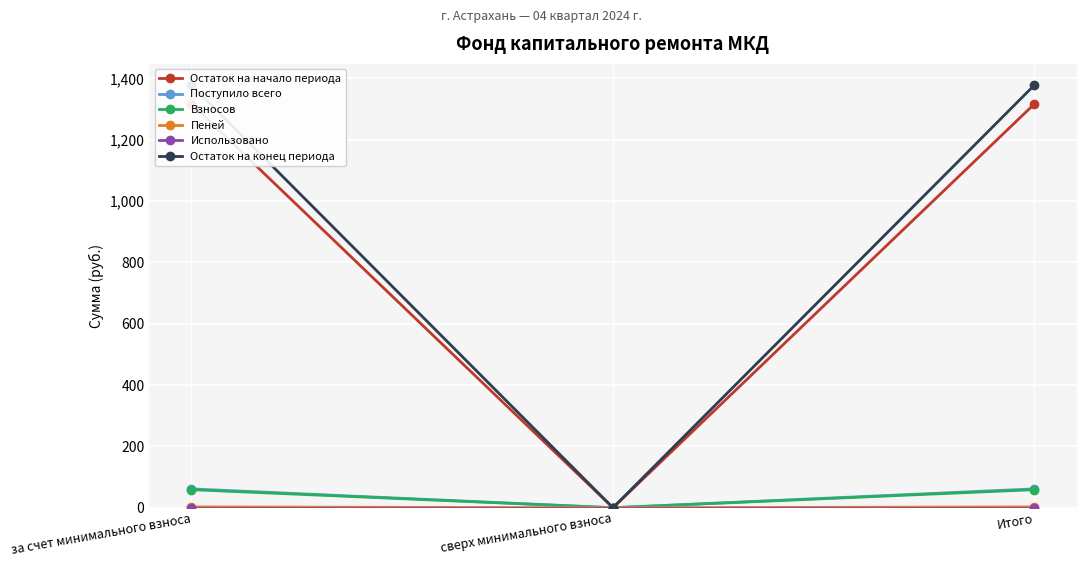

At how many categories does at least one series exceed 266?

2